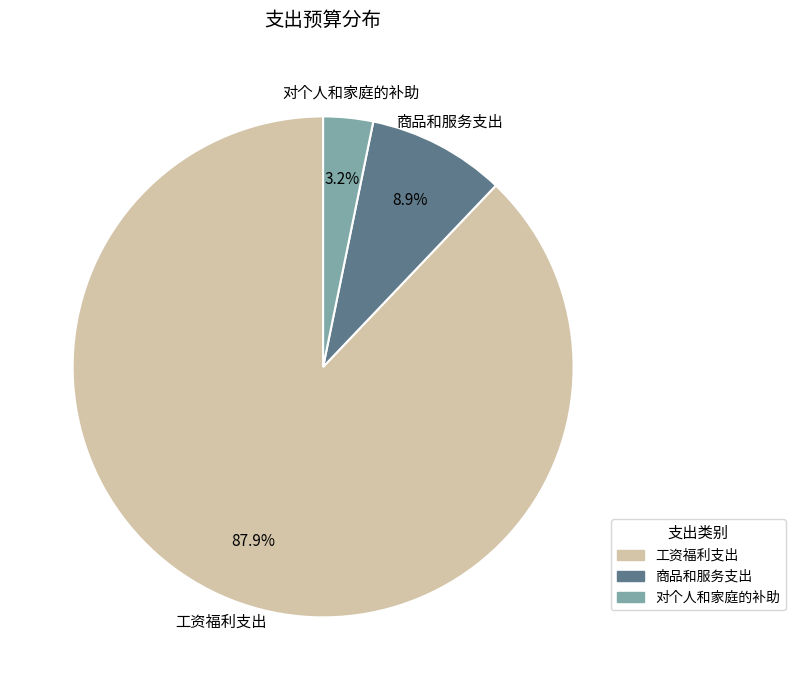

To the nearest percent, what percentage of the pie is 对个人和家庭的补助?

3%